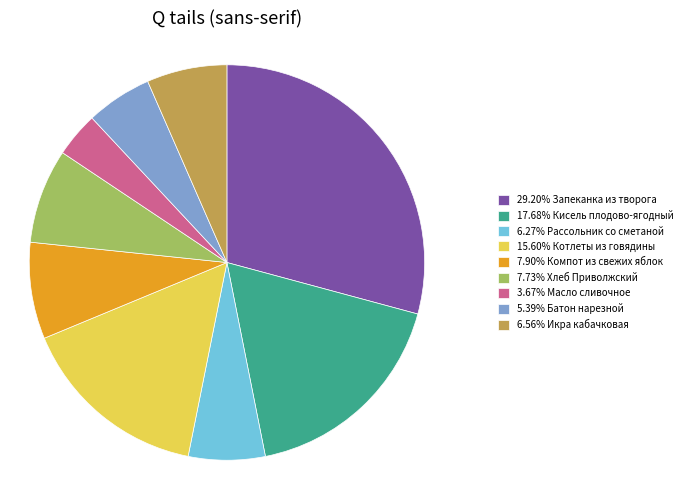

Approximately how many times larger is the value at 17.68% Кисель плодово-ягодный compared to 15.60% Котлеты из говядины?

1.1